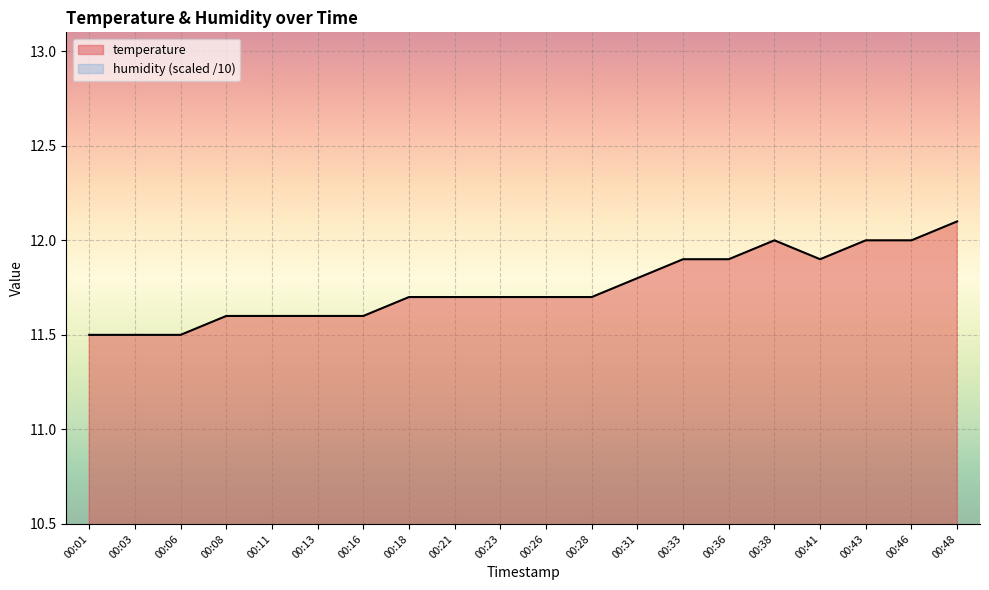

What is the smallest value displayed?

11.5